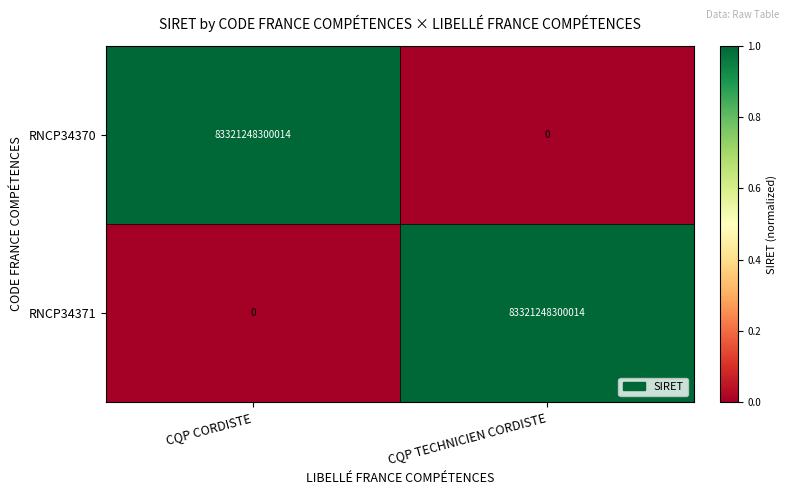

What is the difference between the RNCP34371 values at CQP TECHNICIEN CORDISTE and CQP CORDISTE?

83321248300014